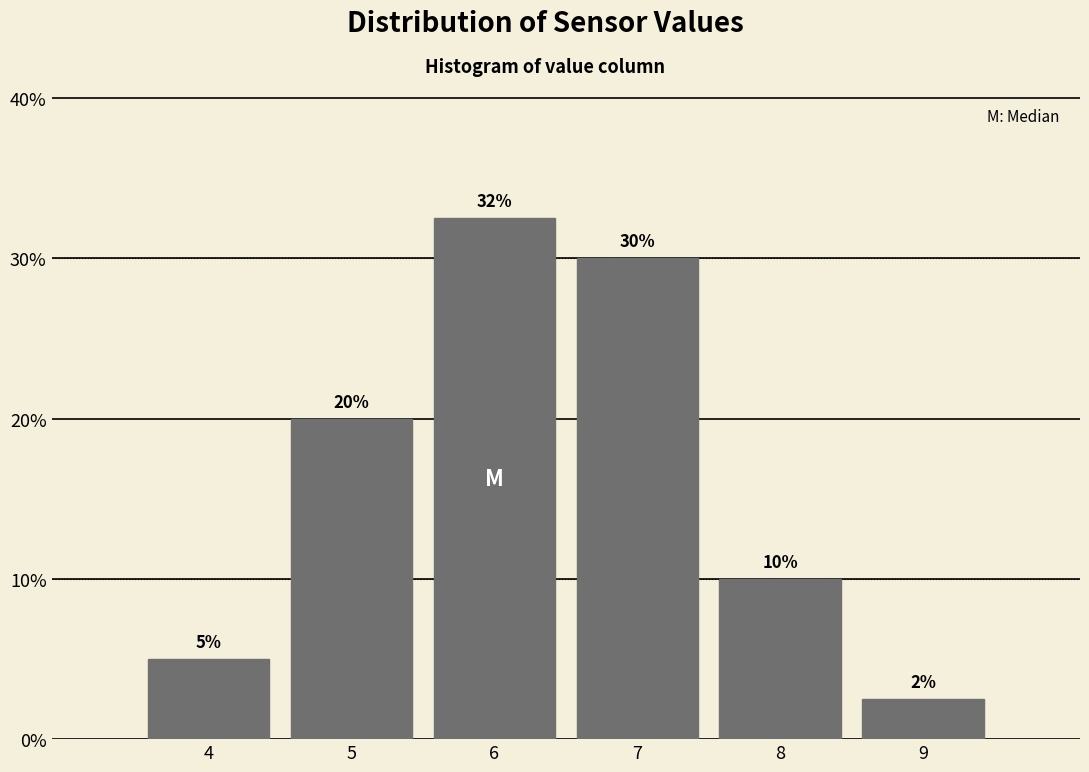

Over which range of the x-axis is the bar tallest?

5.5 to 6.5